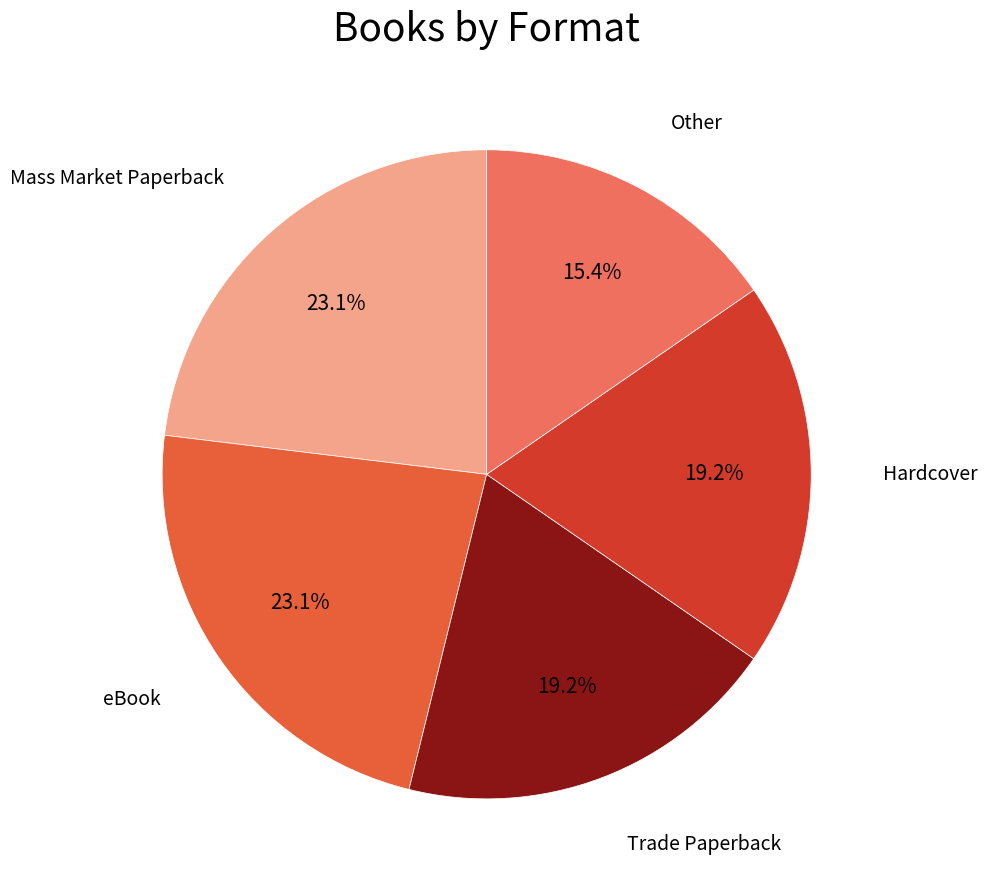

Is there a majority slice in this chart?

No